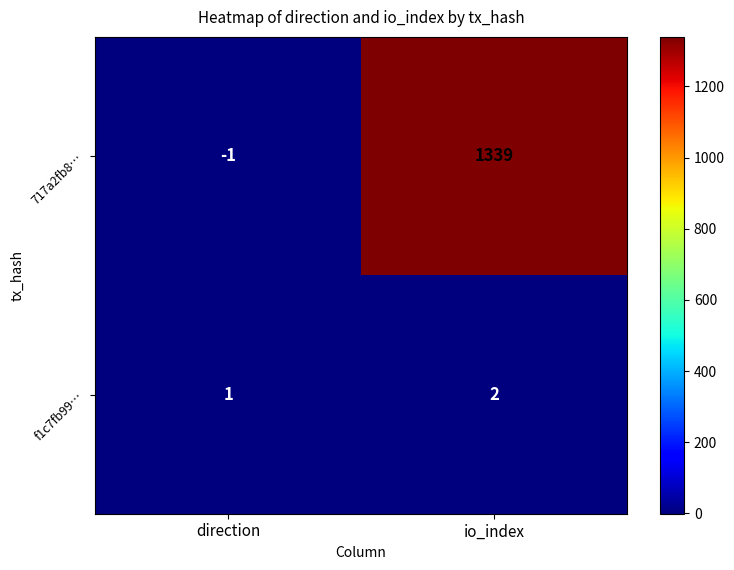

Reading left to right, transcribe all the data shown in this chart.

717a2fb8…: direction=-1	io_index=1339
f1c7fb99…: direction=1	io_index=2